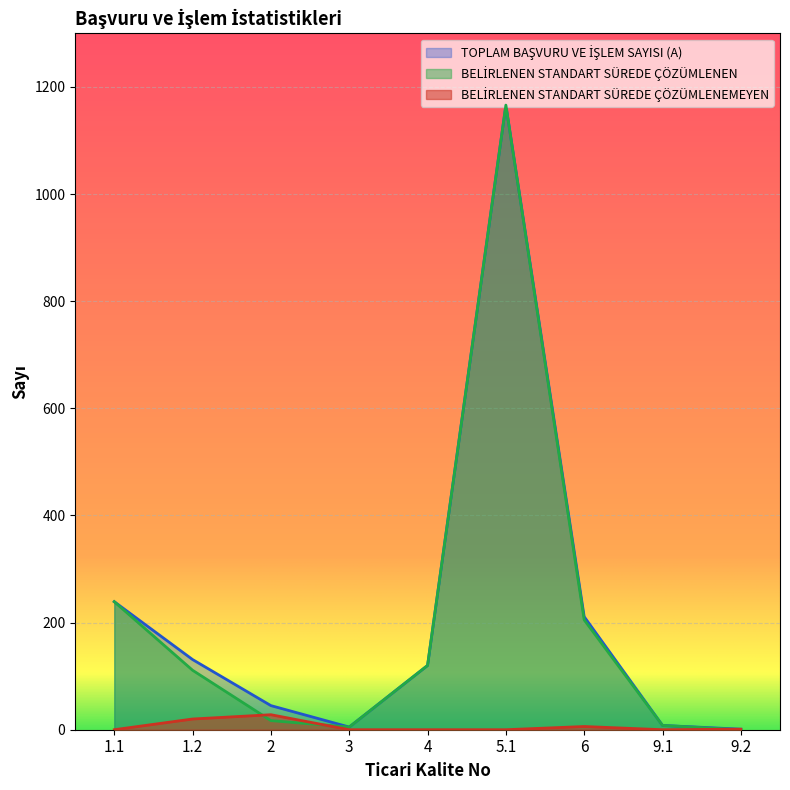

How many intersections are there between BELİRLENEN STANDART SÜREDE ÇÖZÜMLENEMEYEN and BELİRLENEN STANDART SÜREDE ÇÖZÜMLENEN?

3